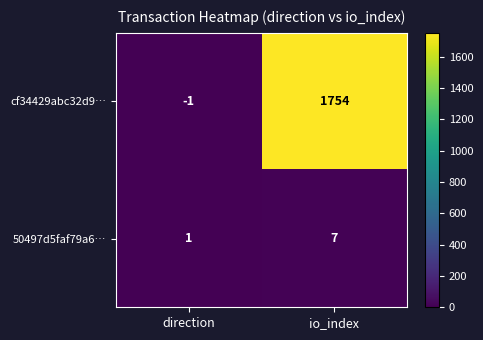

At how many categories does at least one series exceed 1557?

1